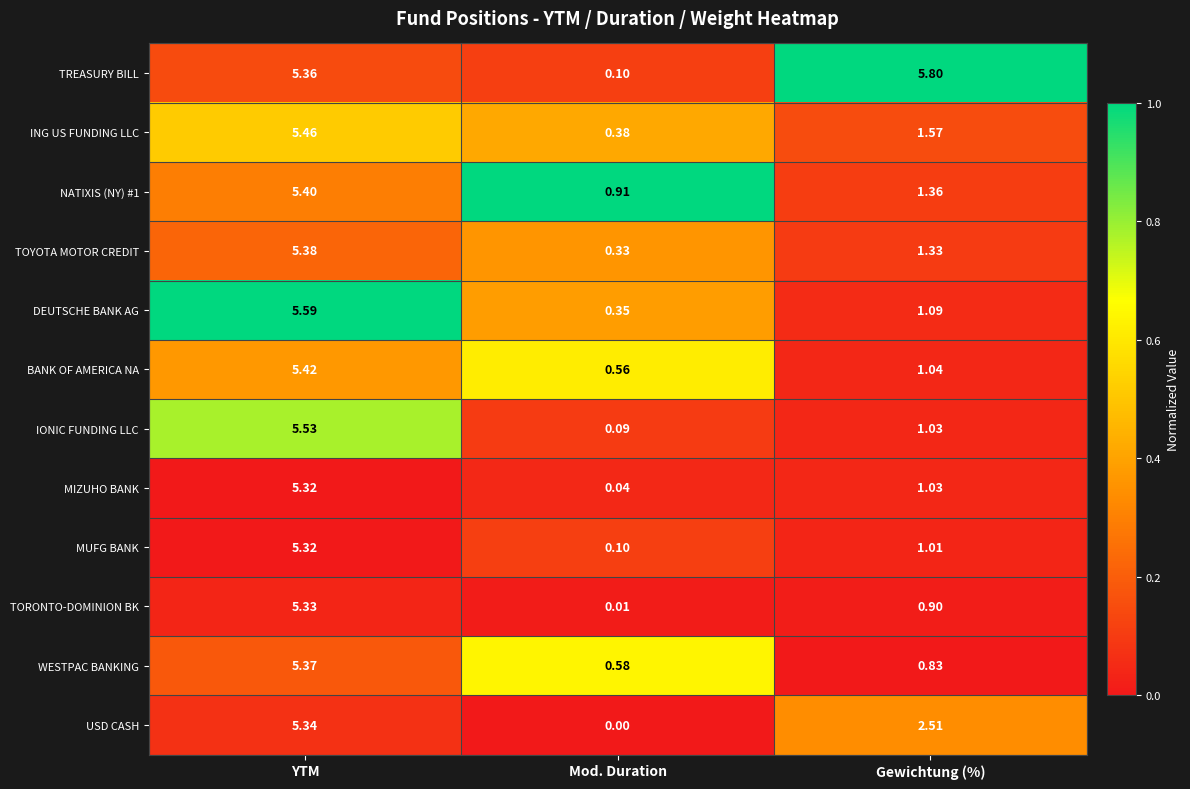

List the labels in order of WESTPAC BANKING value, smallest first.

Mod. Duration, Gewichtung (%), YTM